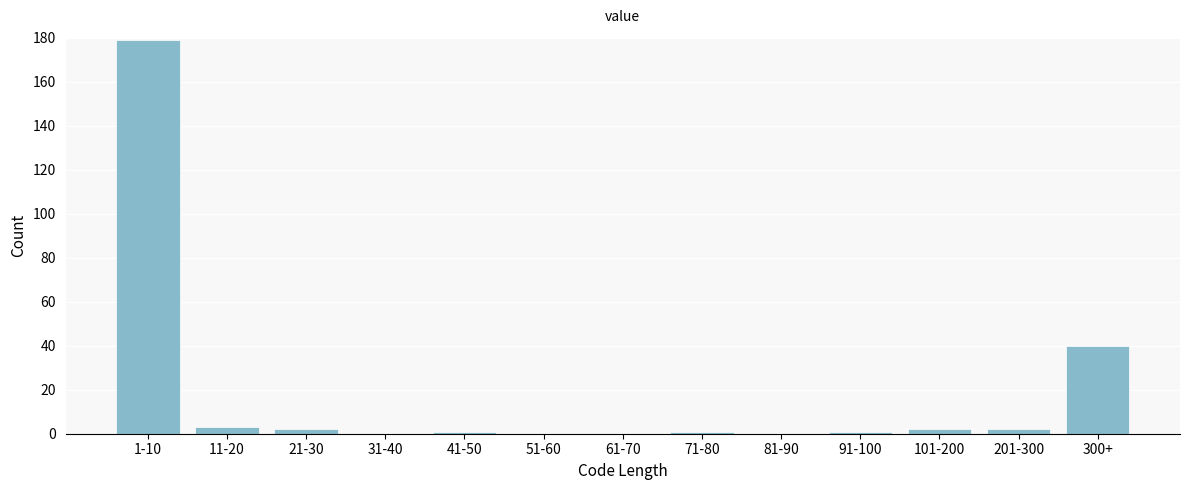

Reading right to left, extract all data points from this chart.

300+=40	201-300=2	101-200=2	91-100=1	81-90=0	71-80=1	61-70=0	51-60=0	41-50=1	31-40=0	21-30=2	11-20=3	1-10=179